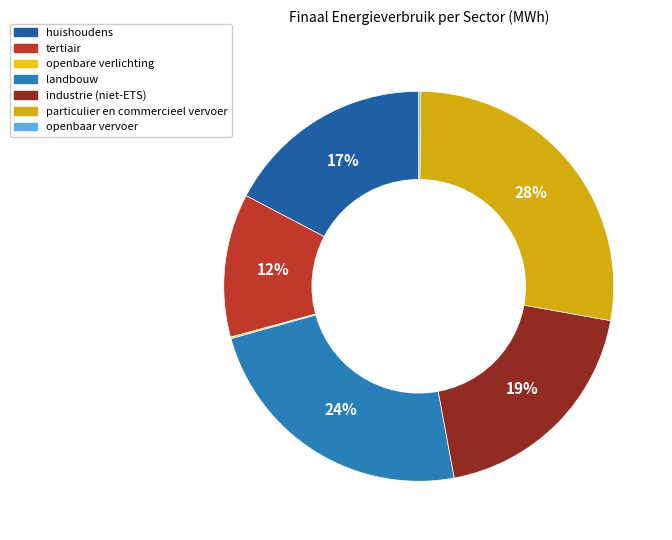

Approximately how many times larger is the value at landbouw compared to industrie (niet-ETS)?

1.2